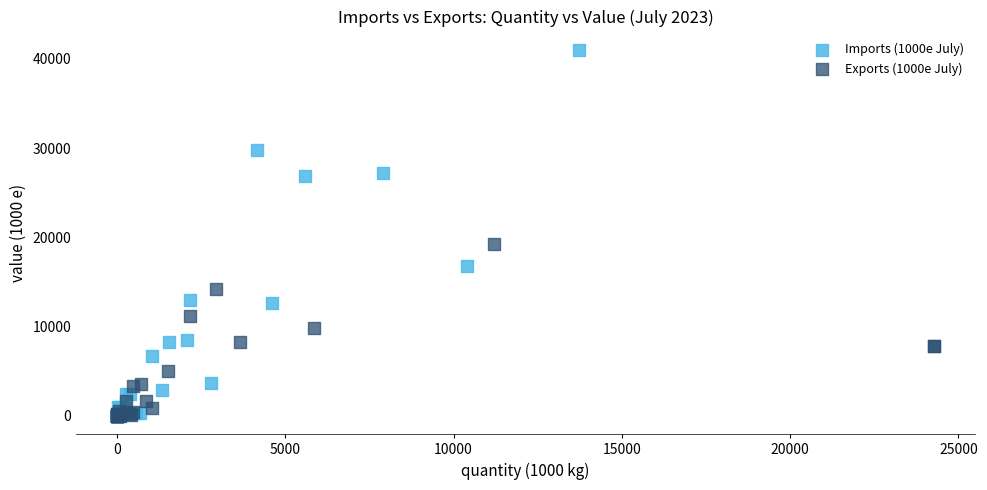

Which series reaches the maximum Y coordinate?

Imports (1000e July)